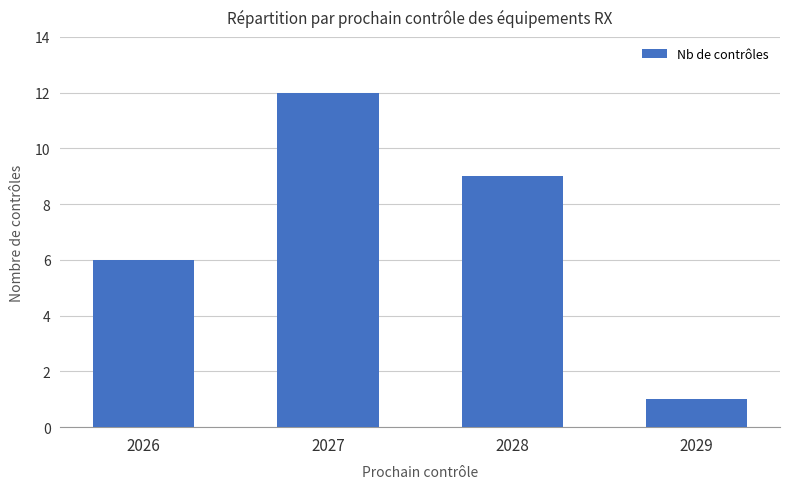

Reading left to right, what are all the values shown in this chart?

6	12	9	1